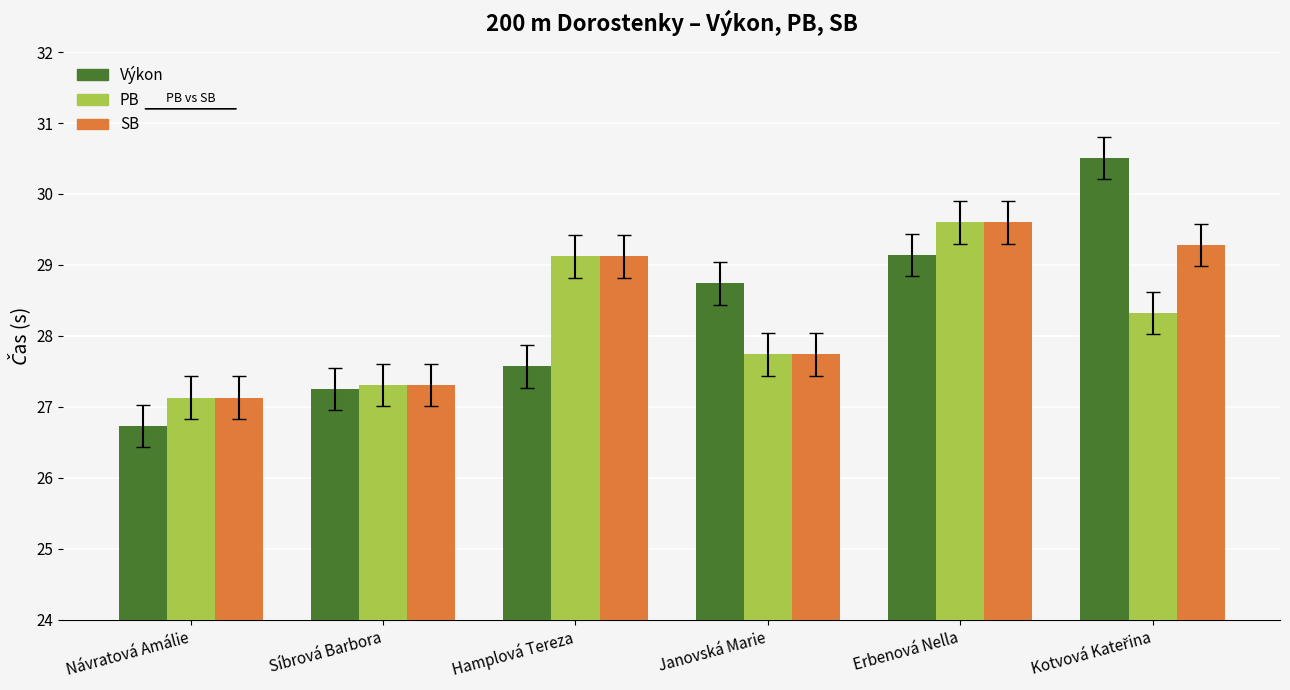

Is it true that SB equals 27.1 at Návratová Amálie?

True